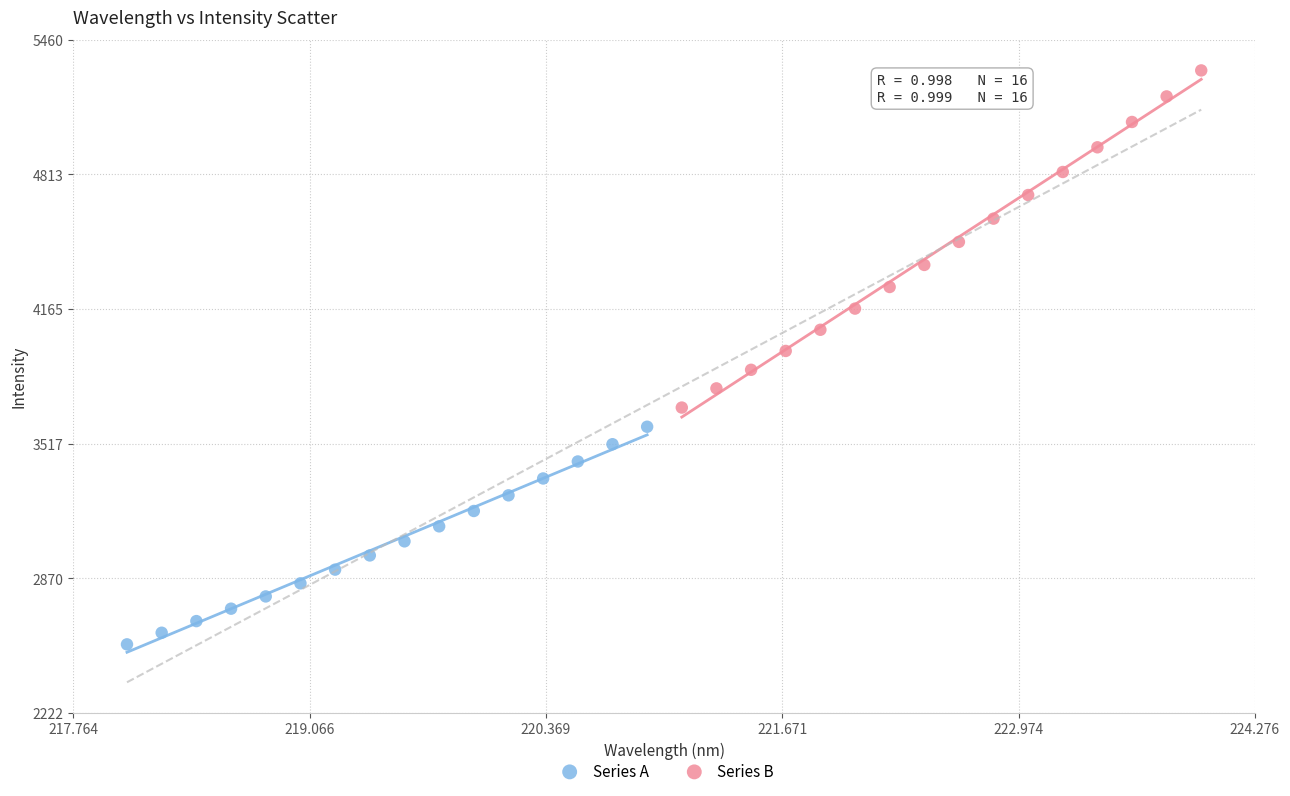

Which series reaches the minimum Y coordinate?

Series A